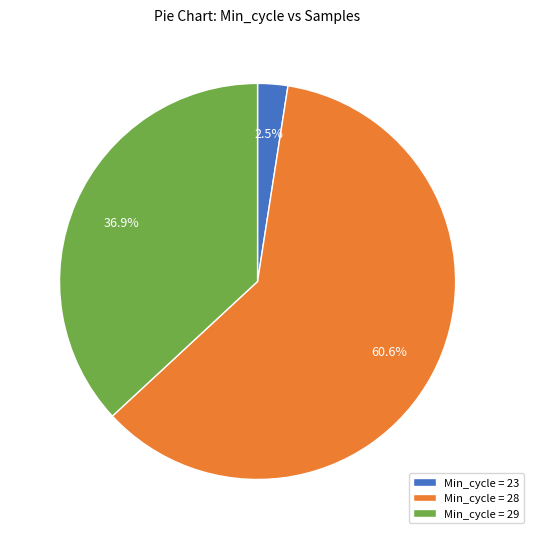

Combined, do Min_cycle = 23 and Min_cycle = 29 account for over 50%?

No